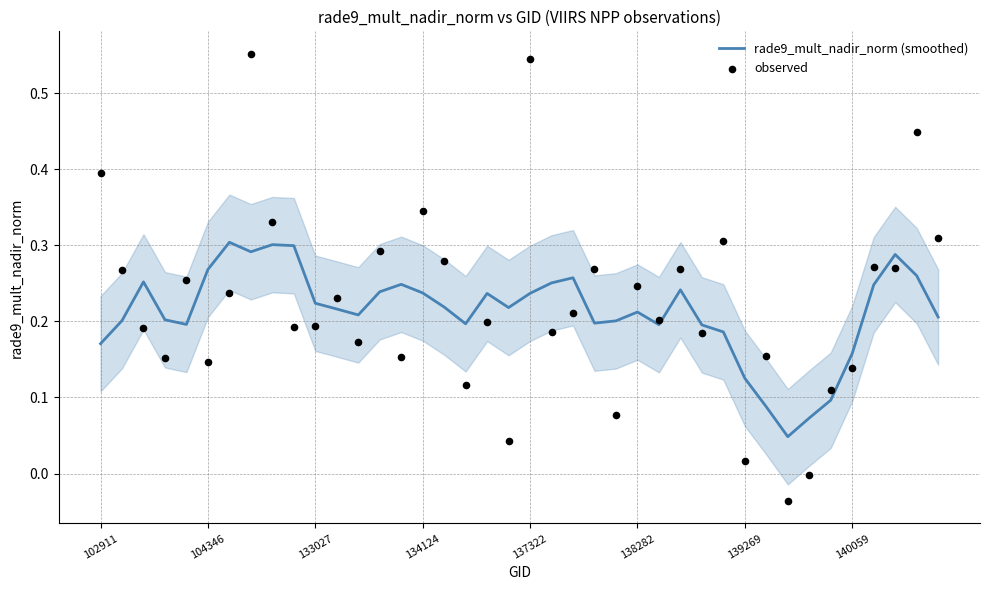

Which series contains the lowest Y value?

observed